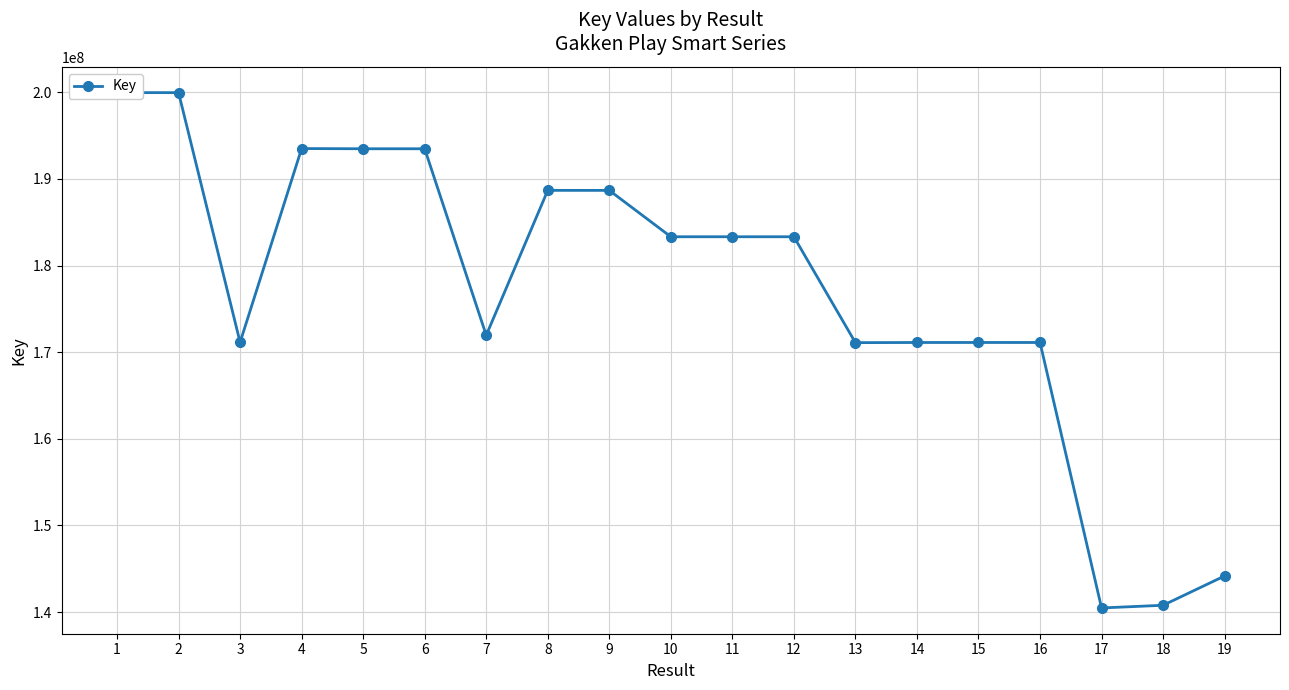

At which category does the data reach its first local peak?

4